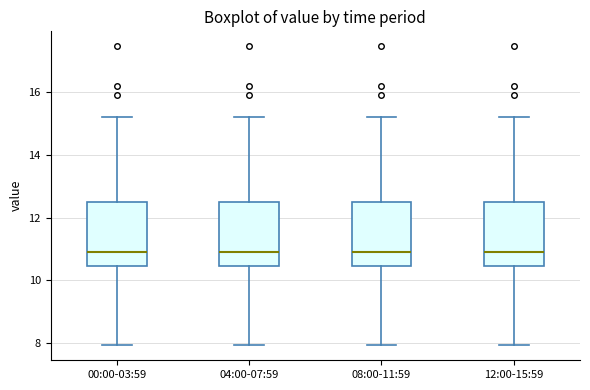

Reading left to right, transcribe this box plot: for each box, give where its median line is, the range the box spans, and where its two whiskers end, as read against the y-axis. The values are not printed on the chart, so give them approximately, as read against the axis.

00:00-03:59: median 11.0, box 10.4 to 12.6, whiskers 8.0 to 15.2
04:00-07:59: median 11.0, box 10.4 to 12.6, whiskers 8.0 to 15.2
08:00-11:59: median 11.0, box 10.4 to 12.6, whiskers 8.0 to 15.2
12:00-15:59: median 11.0, box 10.4 to 12.6, whiskers 8.0 to 15.2